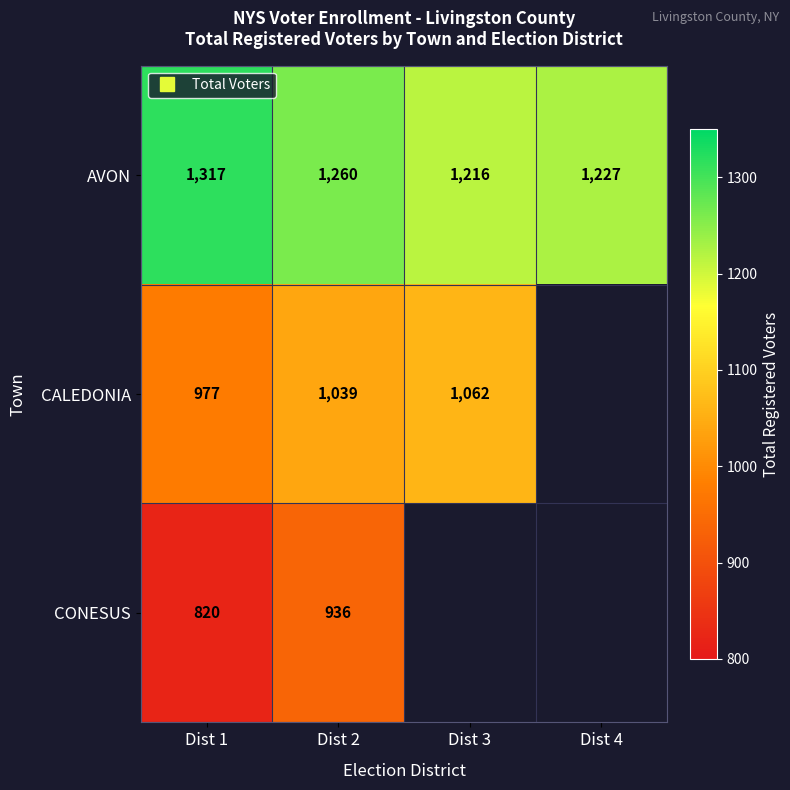

How many categories are shown in the chart?

4